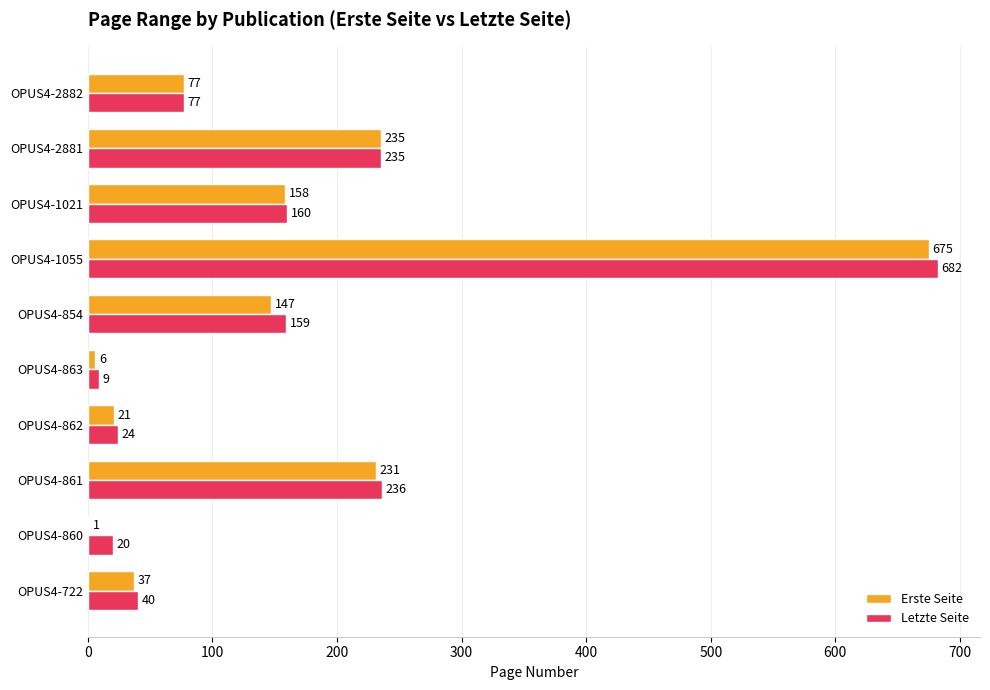

How many series are shown in this chart?

2